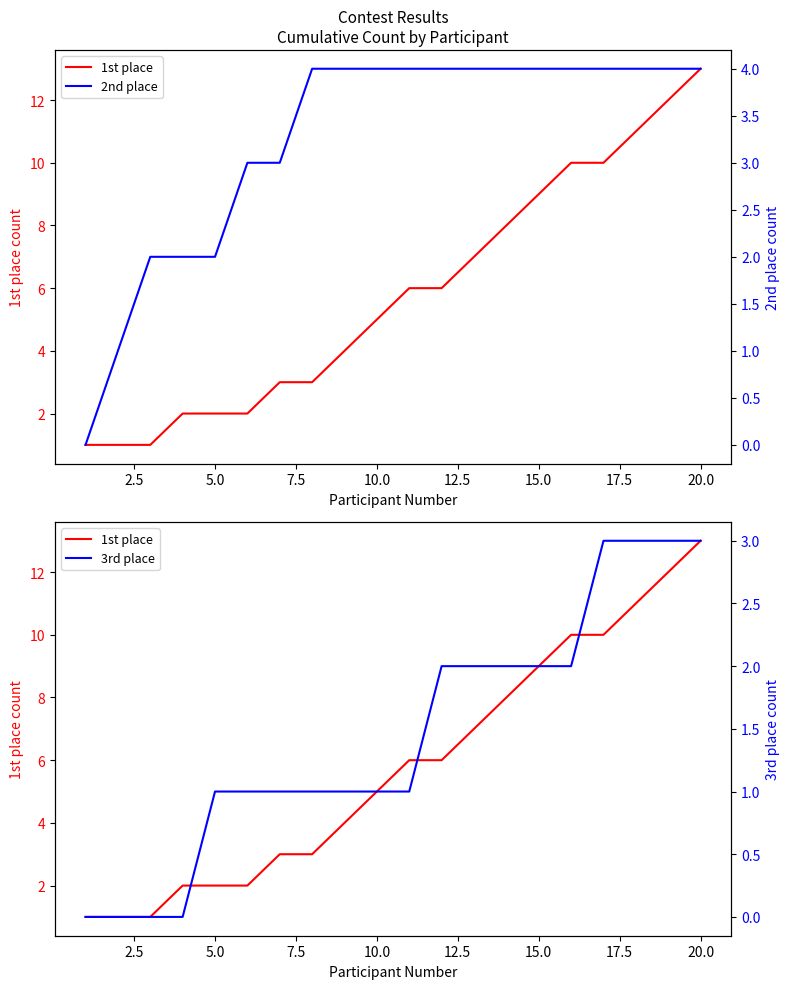

Is it true that 2nd place equals 2 at 18?

False